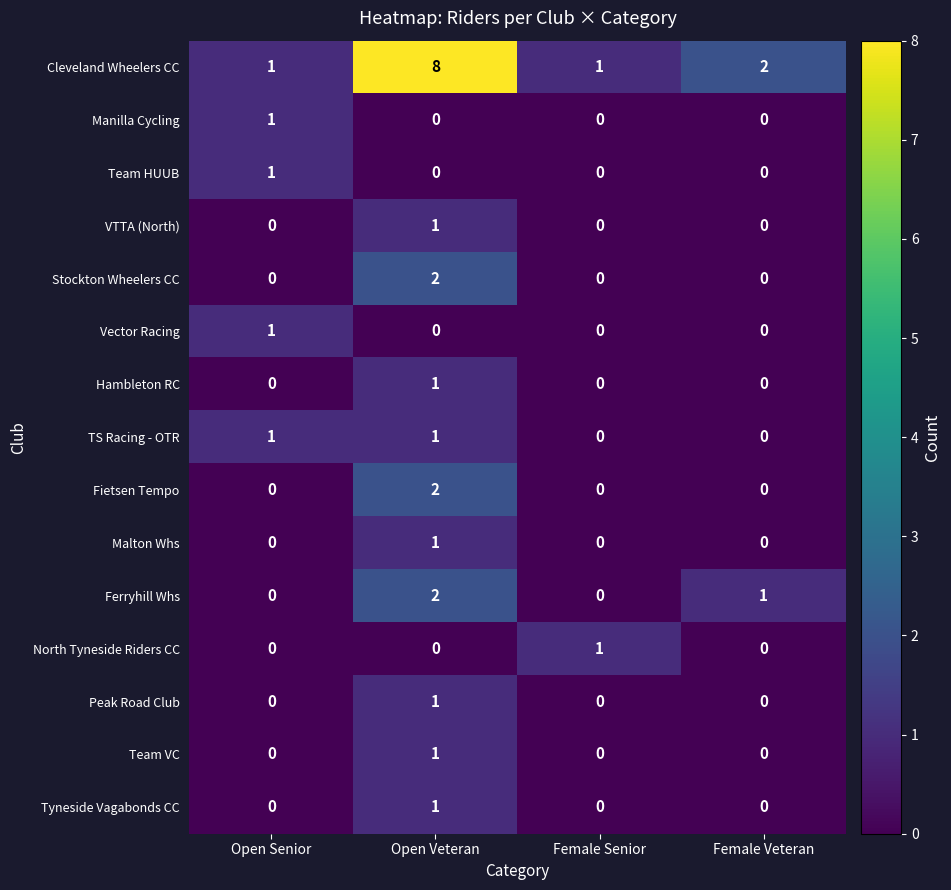

At which category is the sum across all series the highest?

Open Veteran